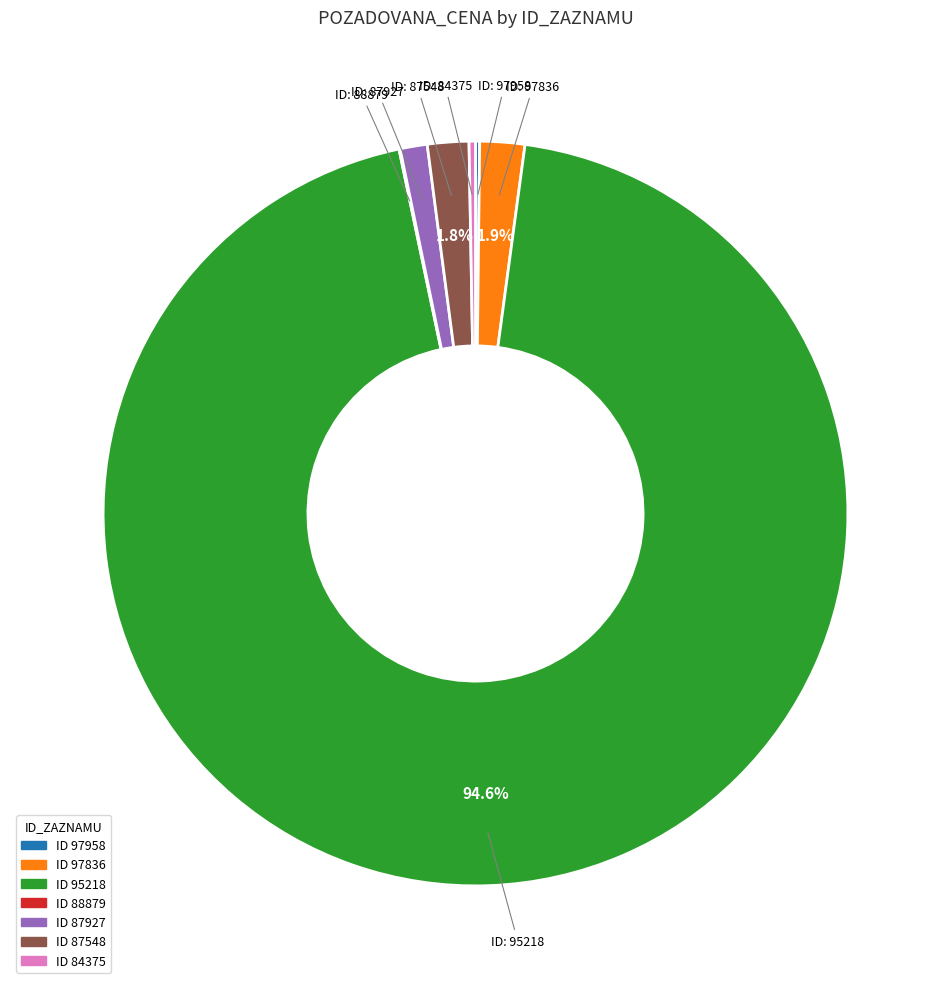

Does any single category account for the majority?

Yes